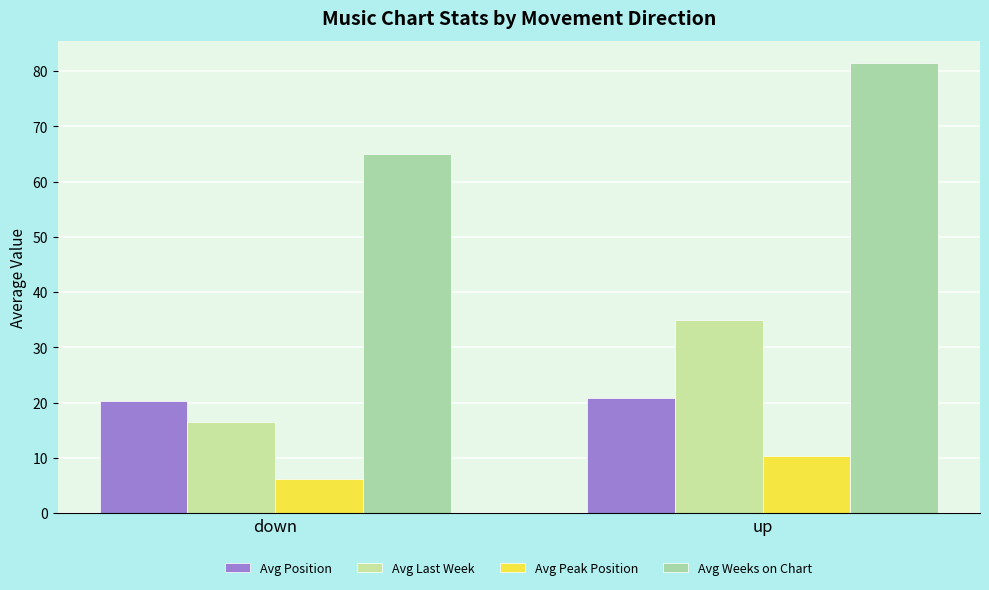

How many series are shown in this chart?

4